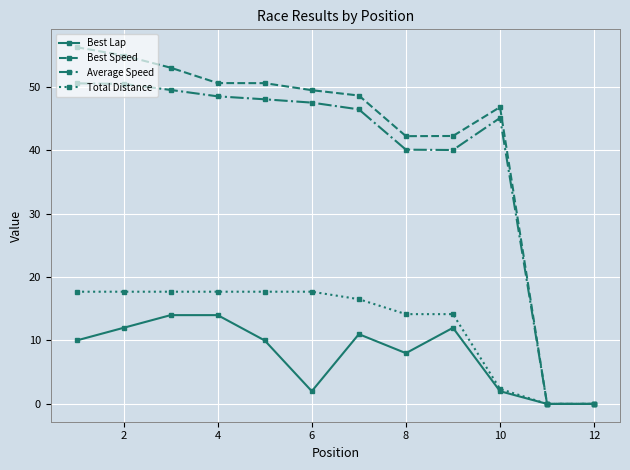

Which series has the largest range (max minus min)?

Best Speed